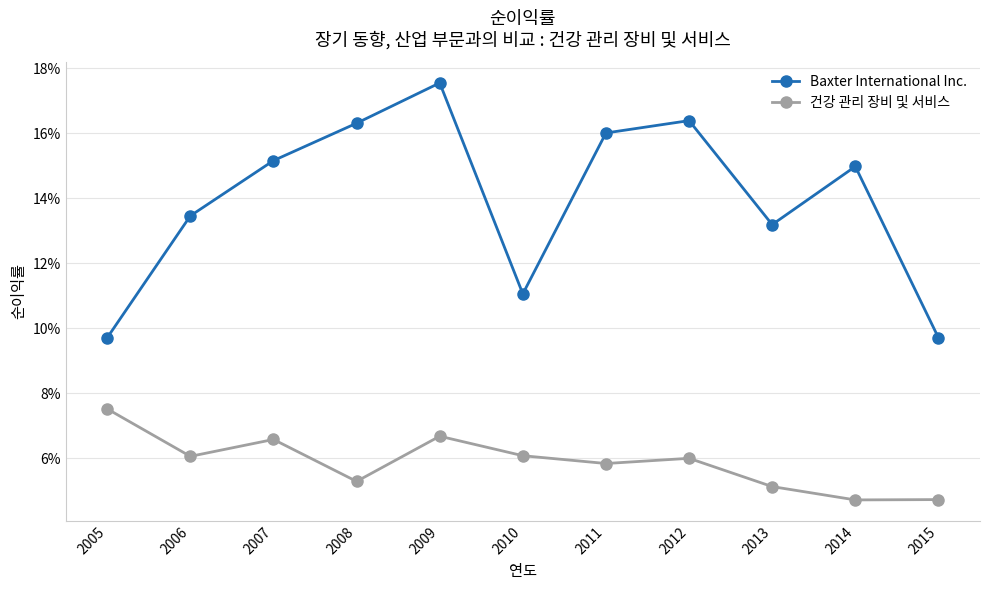

Which label corresponds to the largest value in the chart?

2009